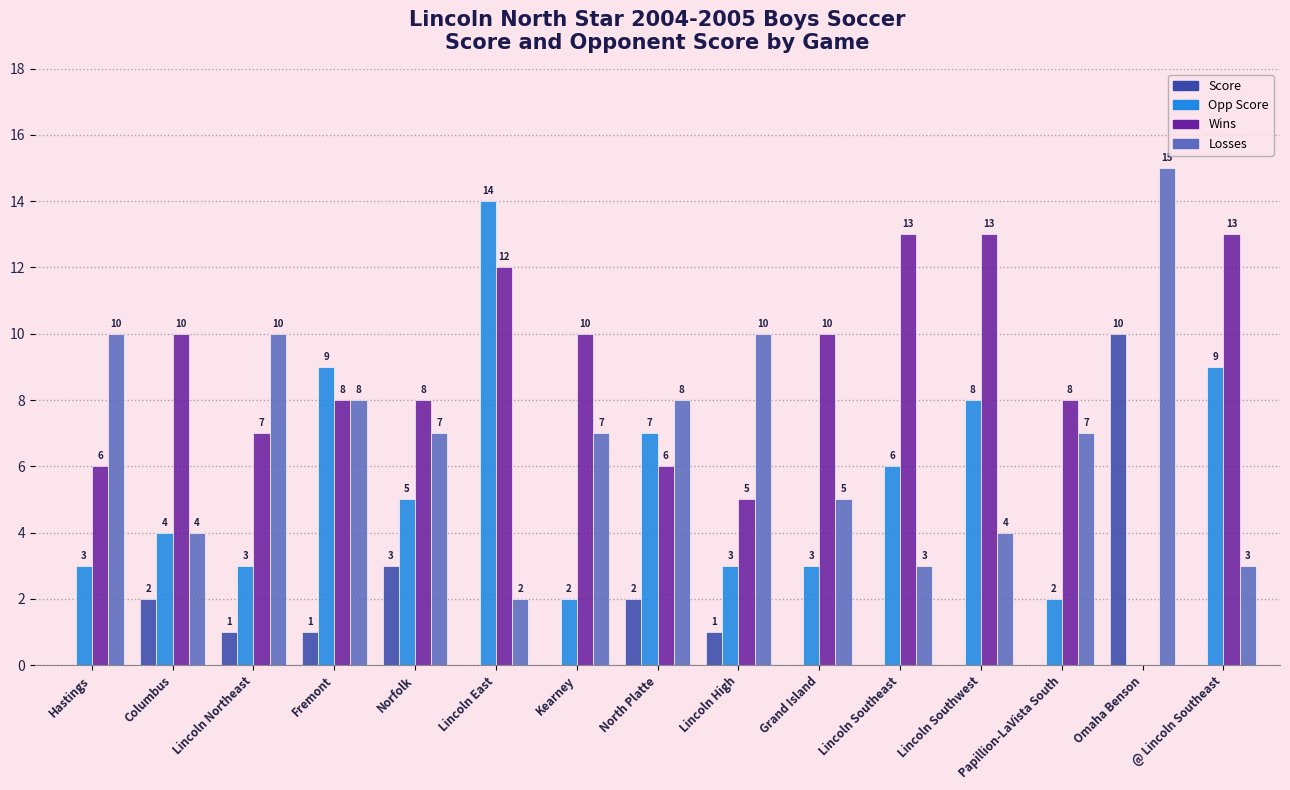

Are the bars horizontal?

No